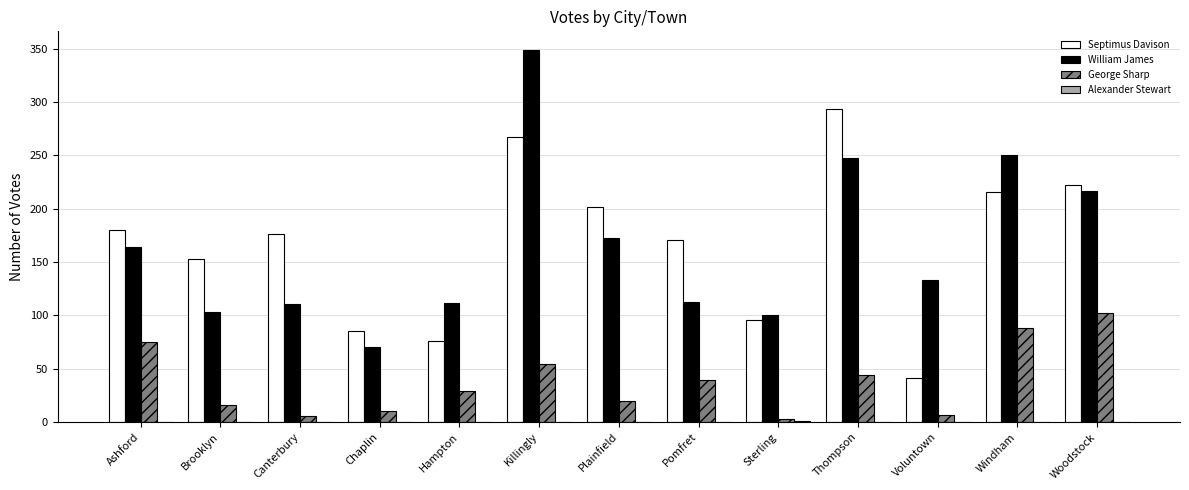

The George Sharp series shows 141 at Windham. True or false?

False